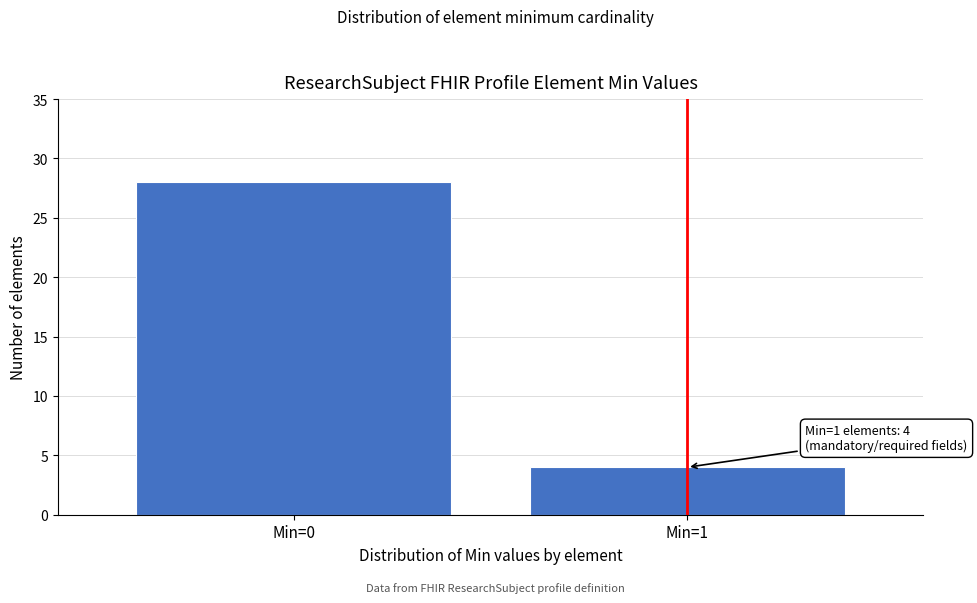

Reading left to right, what are all the values shown in this chart?

Min=0=28	Min=1=4